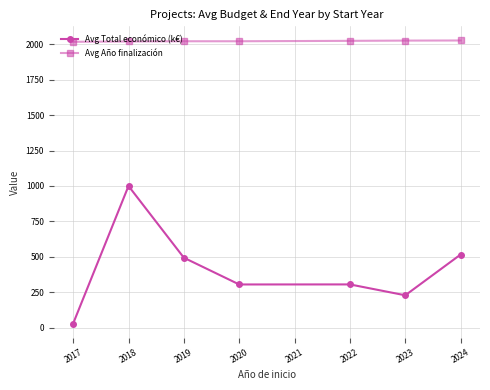

True or false: Avg Total económico (k€) and Avg Año finalización intersect in this chart.

False